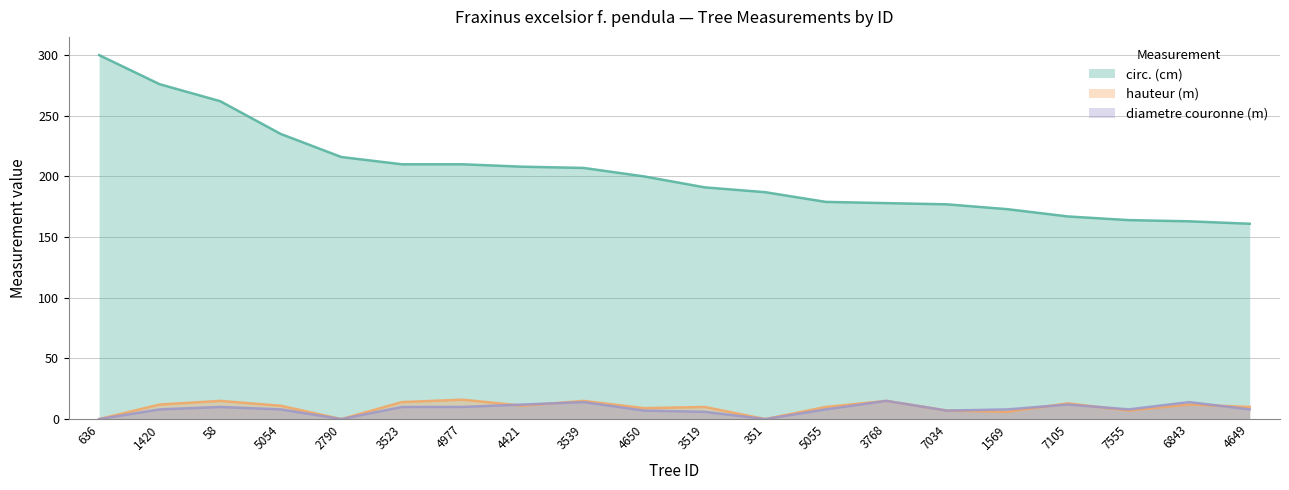

The value of hauteur (m) at 4649 is 14. True or false?

False